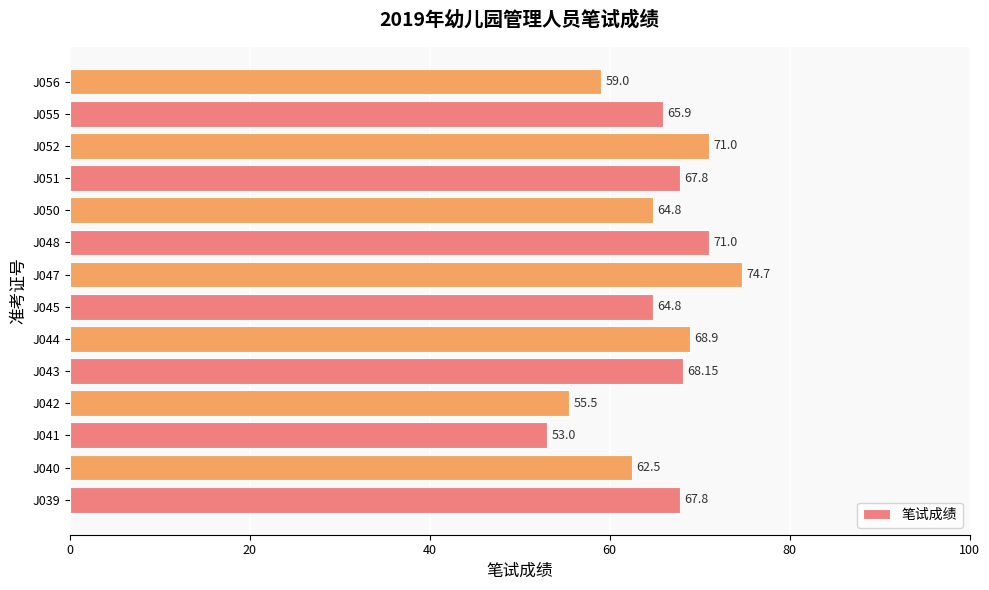

What is the smallest value displayed?

53.0